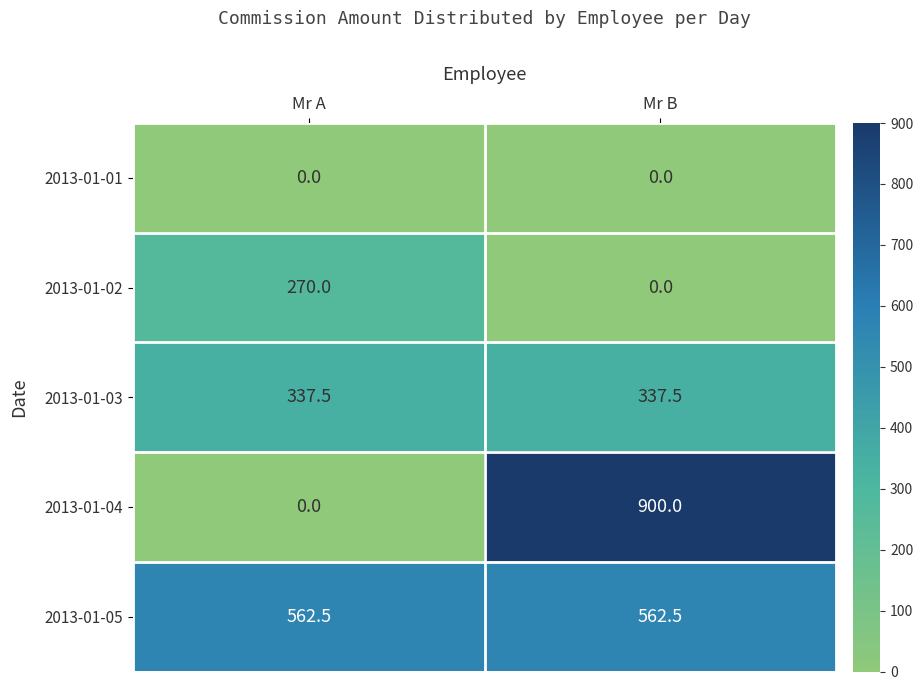

List the series in order of their overall mean, lowest first.

2013-01-01, 2013-01-02, 2013-01-03, 2013-01-04, 2013-01-05